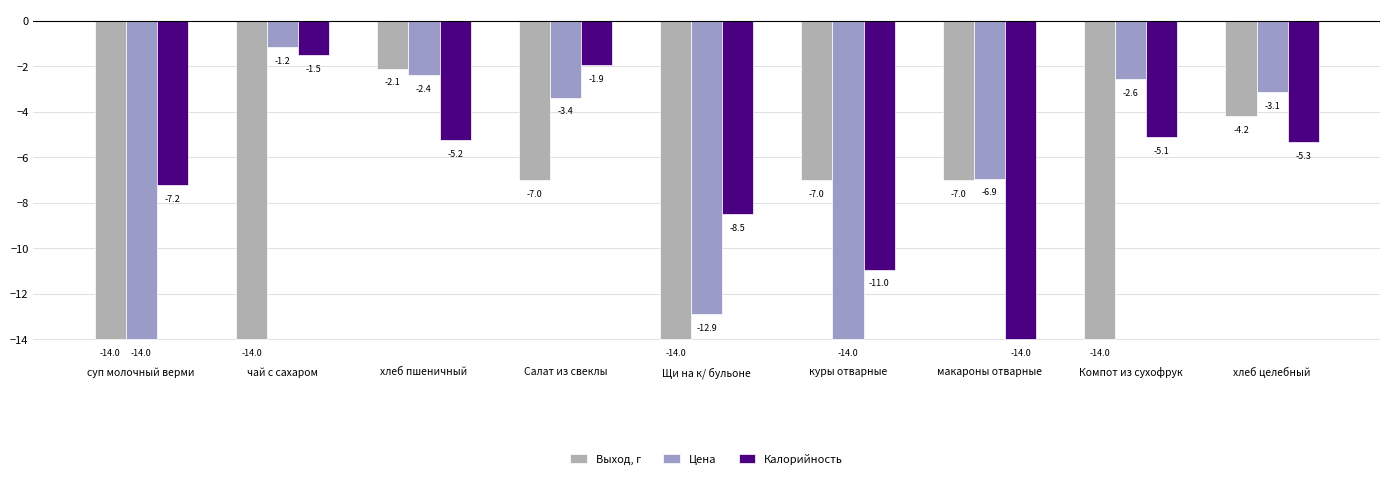

What is the average value of the Цена series?

-6.7